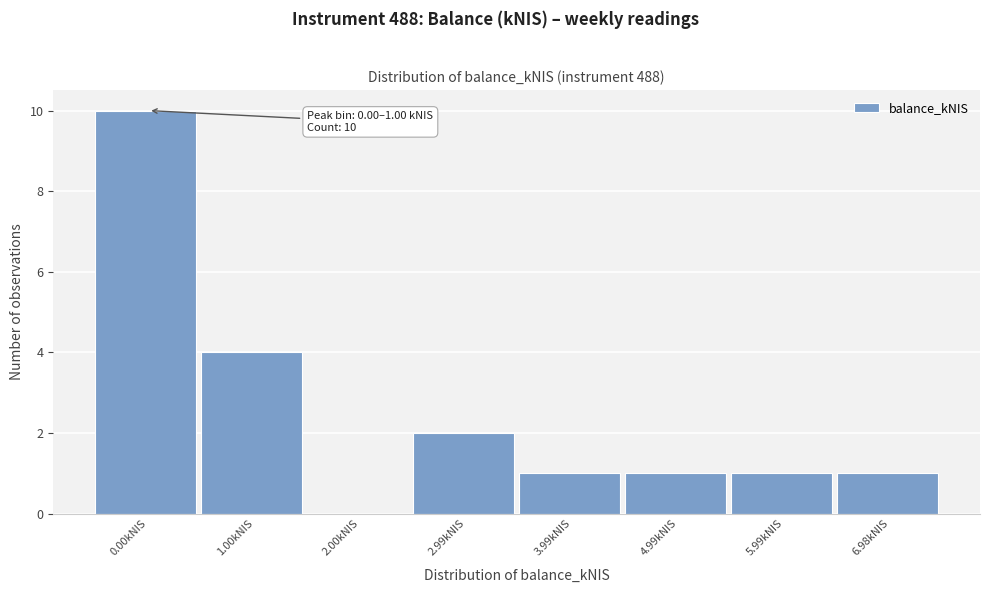

Reading left to right, list all the values displayed in this chart.

0.00kNIS=10	1.00kNIS=4	2.00kNIS=0	2.99kNIS=2	3.99kNIS=1	4.99kNIS=1	5.99kNIS=1	6.98kNIS=1